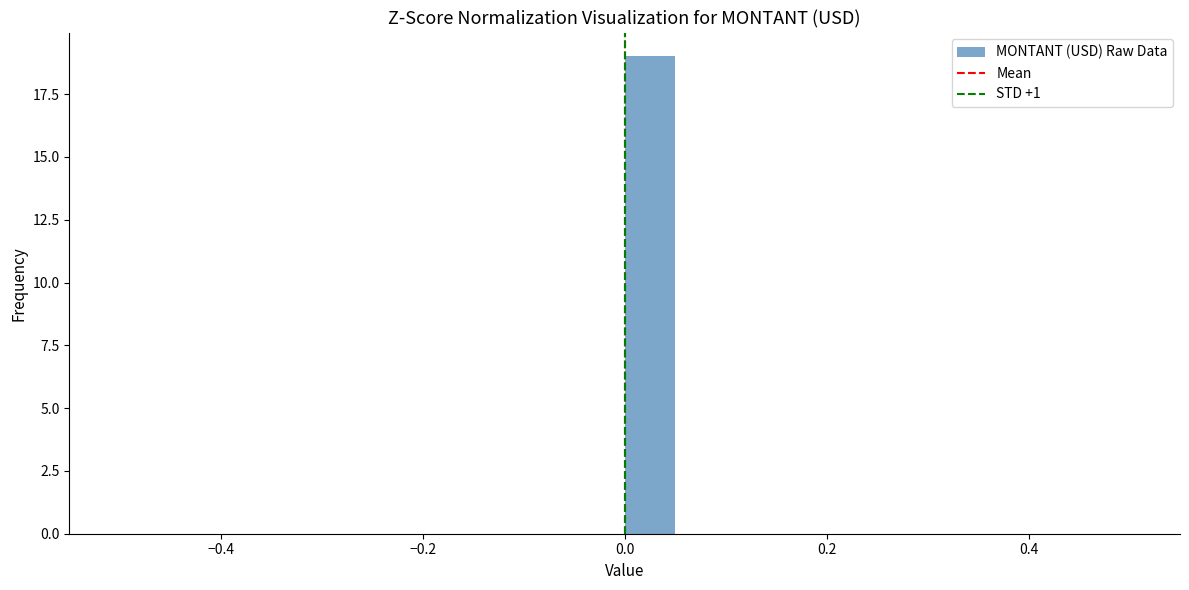

Read against the x-axis, roughly where is the centre of the tallest bar?

0.02